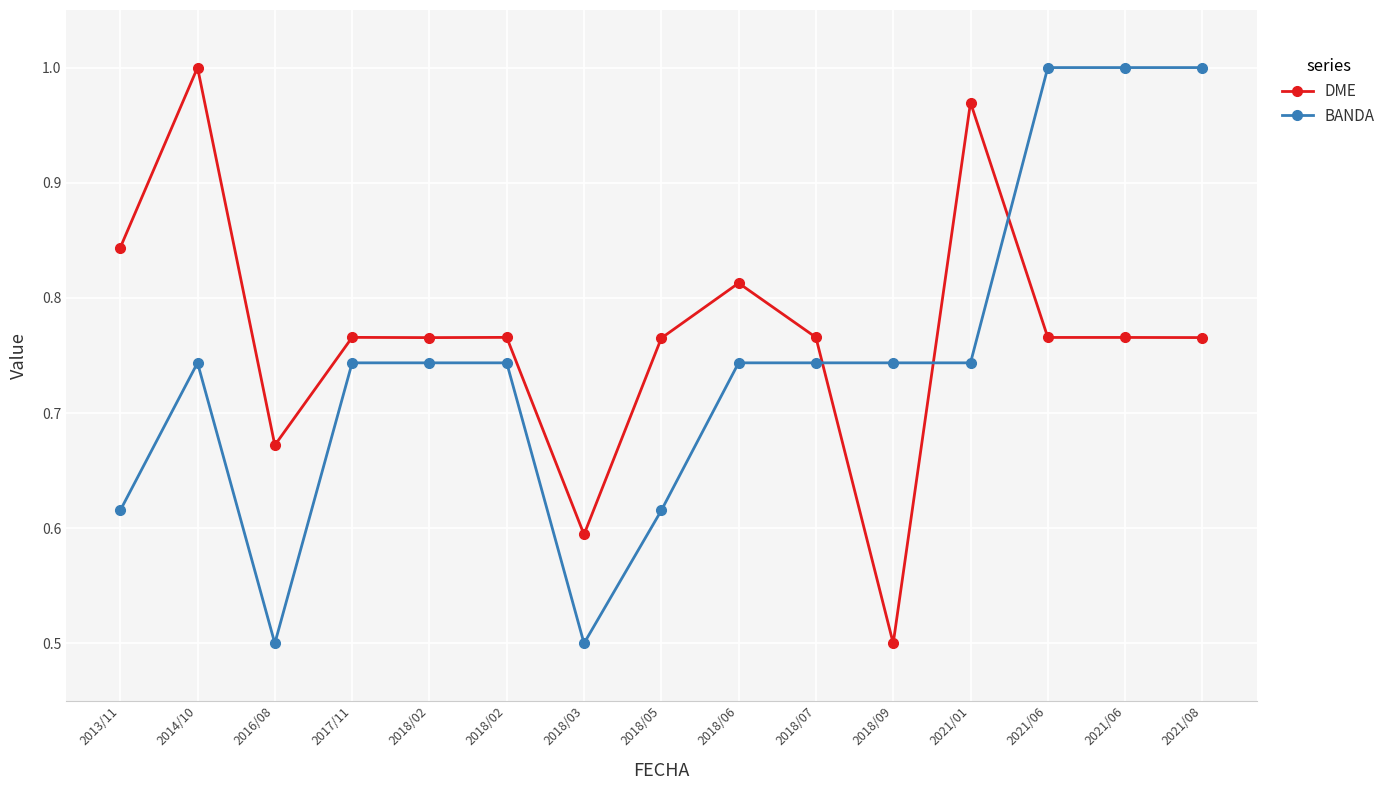

Reading left to right, list all the values displayed in this chart.

DME: 2013/11=0.8	2014/10=1.0	2016/08=0.7	2017/11=0.8	2018/02=0.8	2018/02=0.8	2018/03=0.6	2018/05=0.8	2018/06=0.8	2018/07=0.8	2018/09=0.5	2021/01=1.0	2021/06=0.8	2021/06=0.8	2021/08=0.8
BANDA: 2013/11=0.6	2014/10=0.7	2016/08=0.5	2017/11=0.7	2018/02=0.7	2018/02=0.7	2018/03=0.5	2018/05=0.6	2018/06=0.7	2018/07=0.7	2018/09=0.7	2021/01=0.7	2021/06=1.0	2021/06=1.0	2021/08=1.0